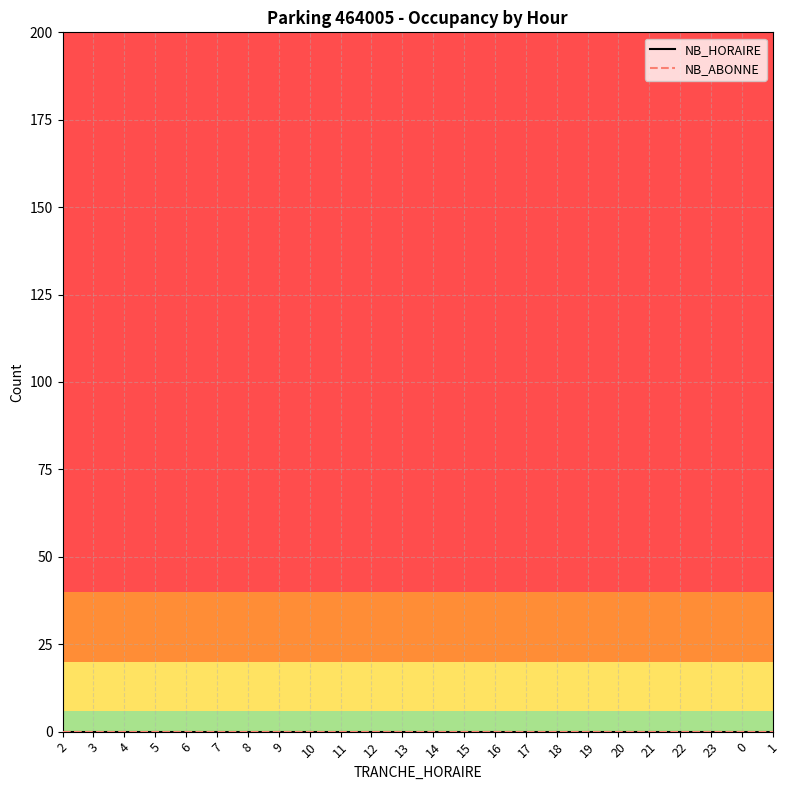

Reading right to left, extract all data points from this chart.

TRANCHE_HORAIRE: 1	0	23	22	21	20	19	18	17	16	15	14	13	12	11	10	9	8	7	6	5	4	3	2
NB_HORAIRE: 0	0	0	0	0	0	0	0	0	0	0	0	0	0	0	0	0	0	0	0	0	0	0	0
NB_ABONNE: 0	0	0	0	0	0	0	0	0	0	0	0	0	0	0	0	0	0	0	0	0	0	0	0